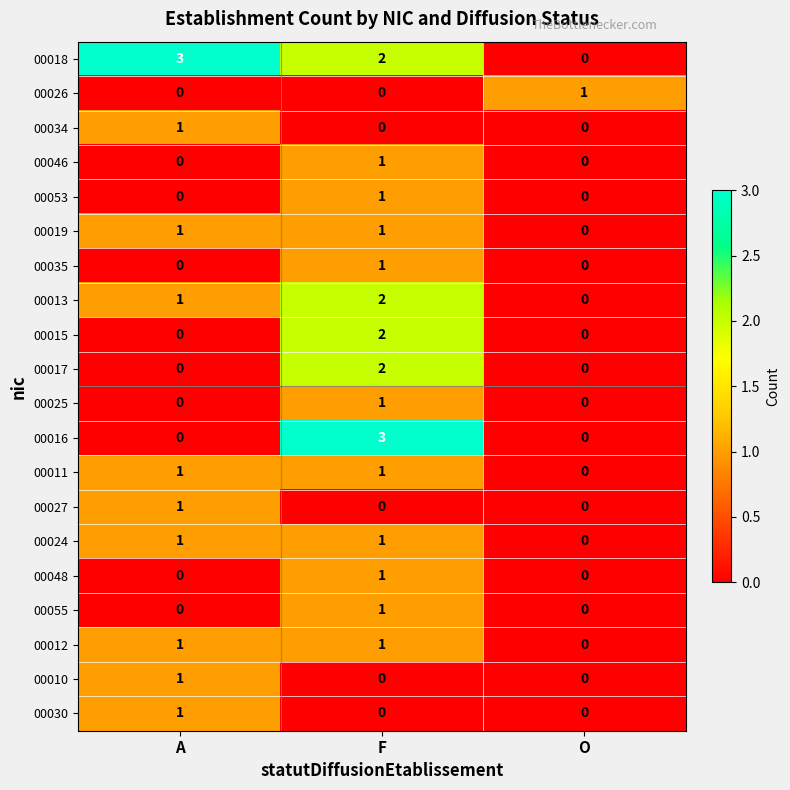

What is the maximum value shown in the chart?

3